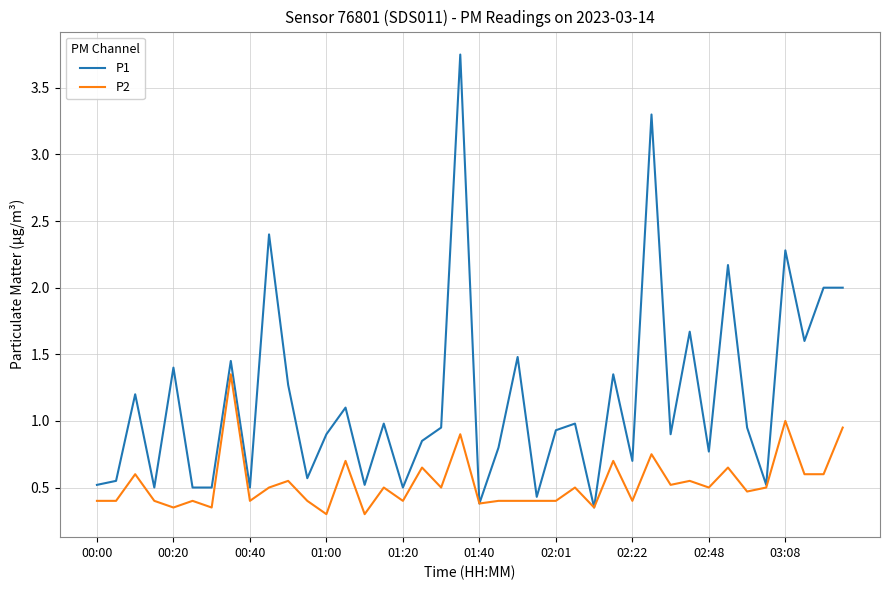

Which series has the largest total across all categories?

P1